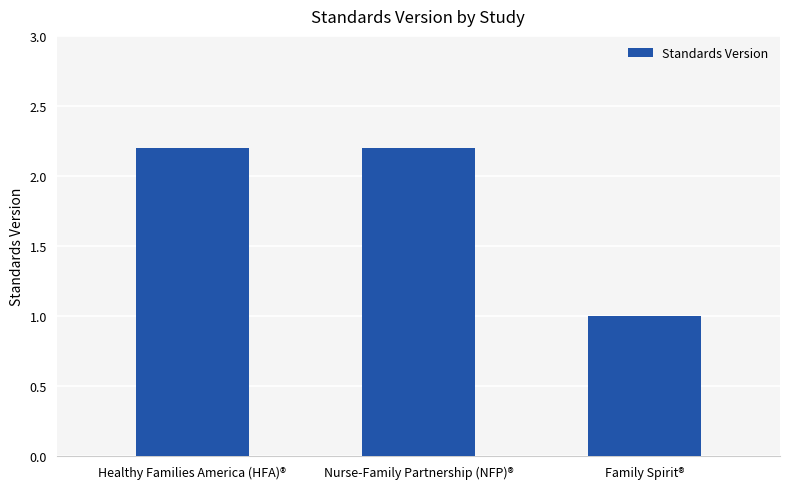

Approximately how many times larger is the value at Healthy Families America (HFA)® compared to Nurse-Family Partnership (NFP)®?

1.0